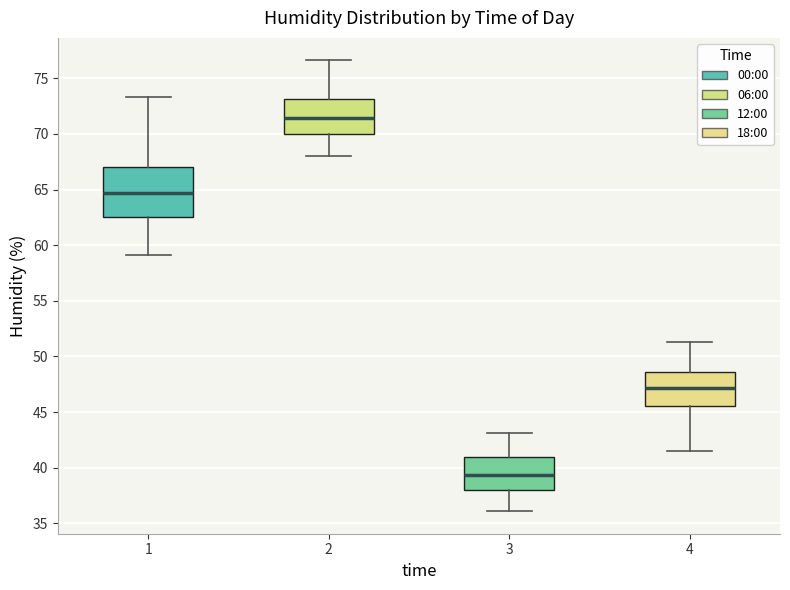

Comparing the boxes themselves (not the whiskers), which one is the tallest?

1